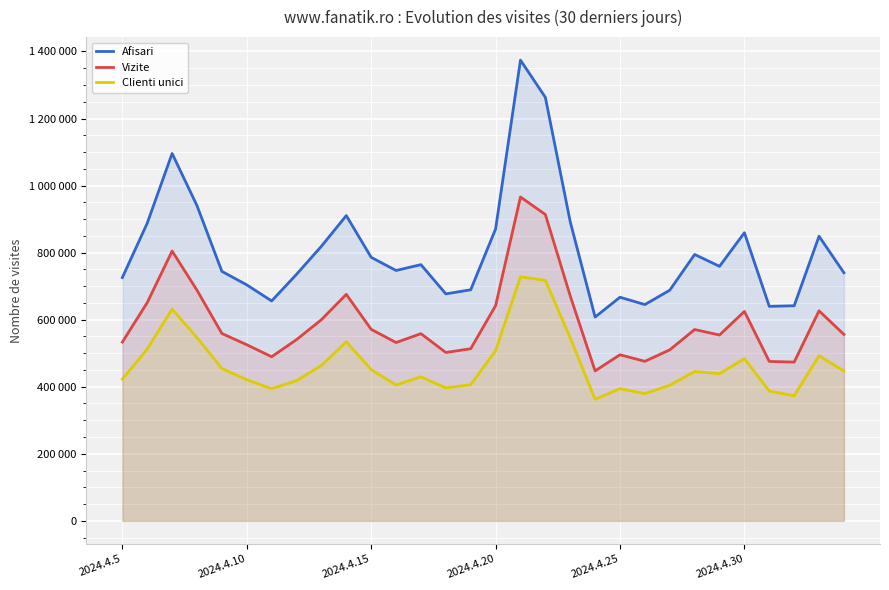

What are all the series names shown in the legend?

Afisari, Vizite, Clienti unici